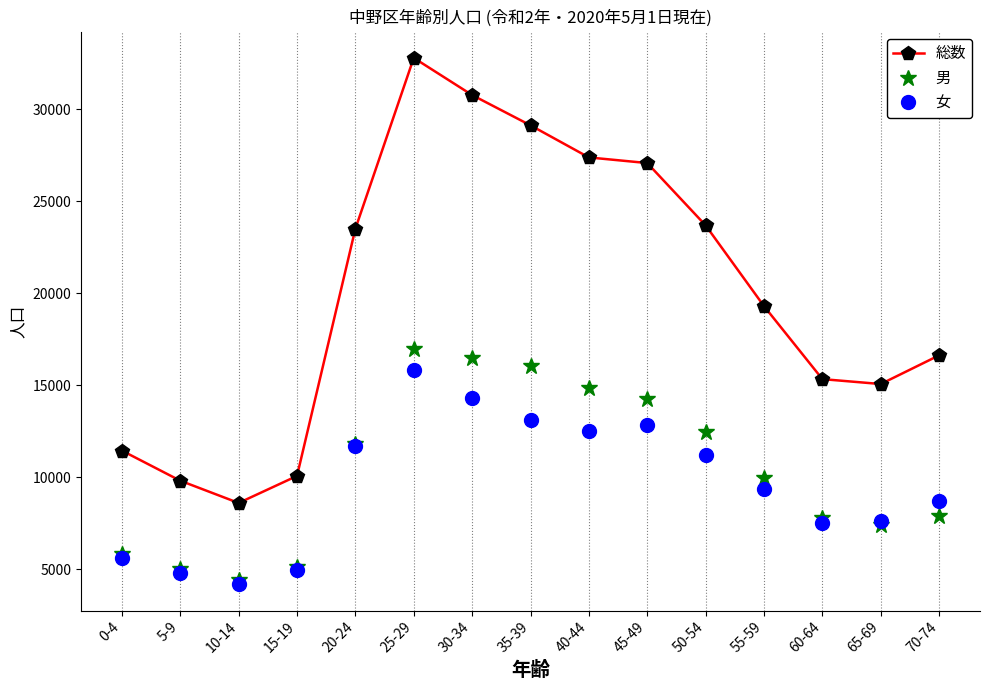

Where does the 女 series first go above 9367?

20-24